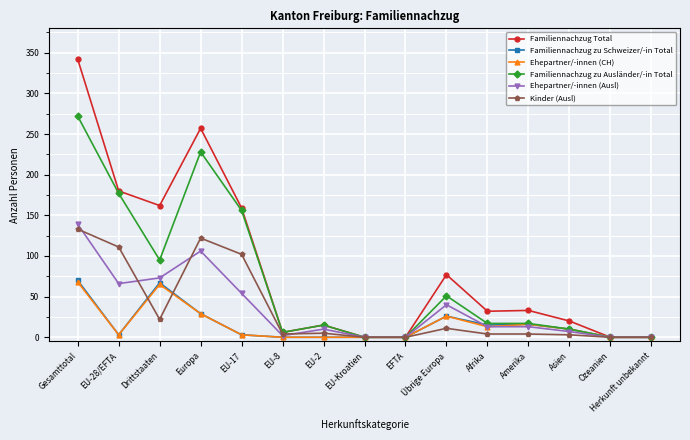

True or false: Ehepartner/-innen (CH) has more than 1 interior local peaks.

True